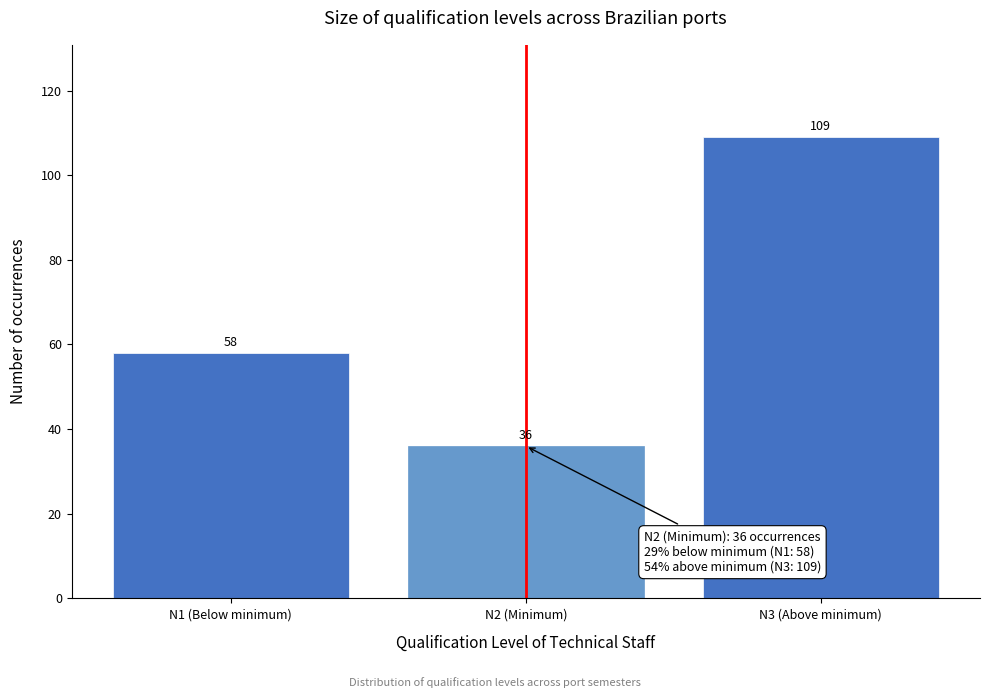

Reading right to left, list all the values displayed in this chart.

N3 (Above minimum)=109	N2 (Minimum)=36	N1 (Below minimum)=58